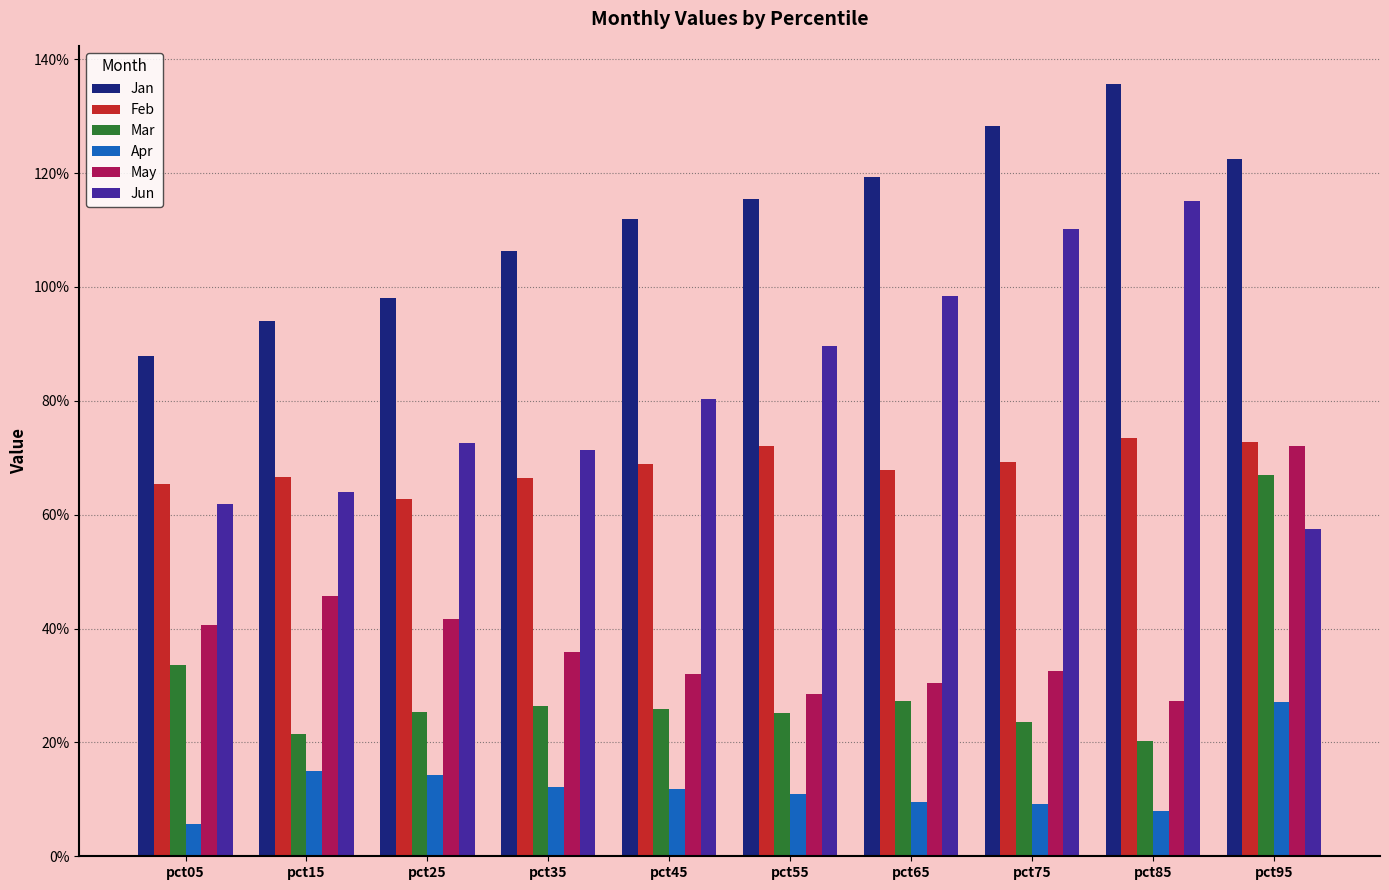

Is it true that Mar equals 0.3 at pct65?

True